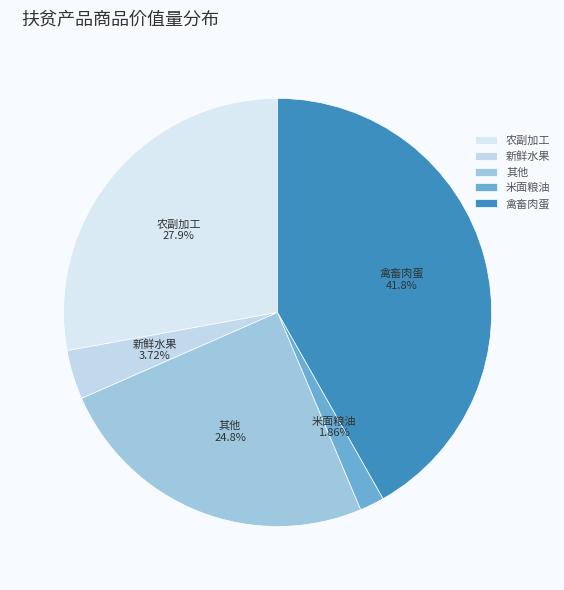

Count the number of slices in the pie.

5